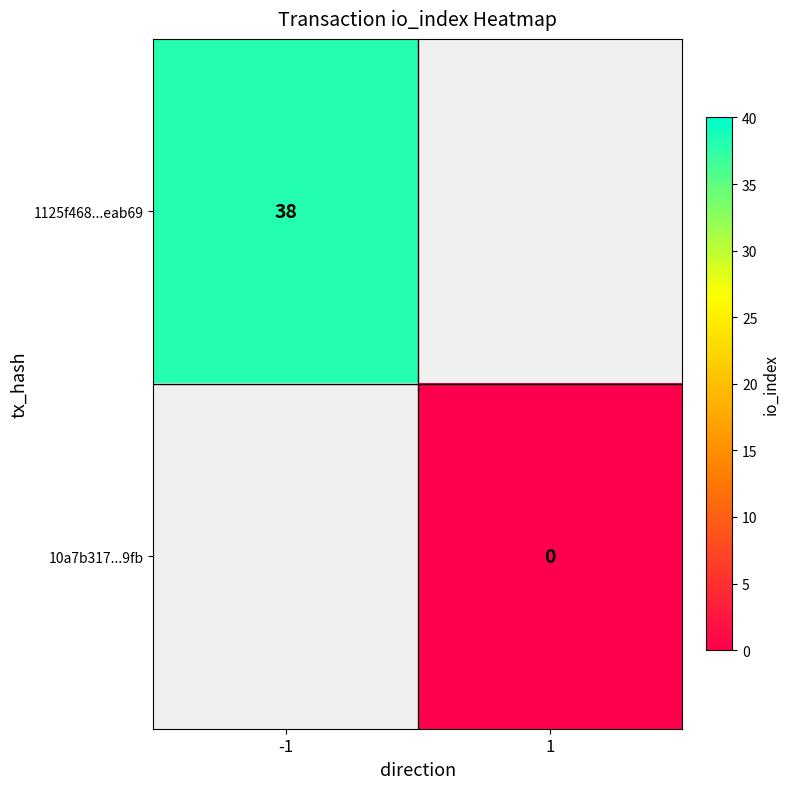

Which label corresponds to the smallest value in the chart?

1